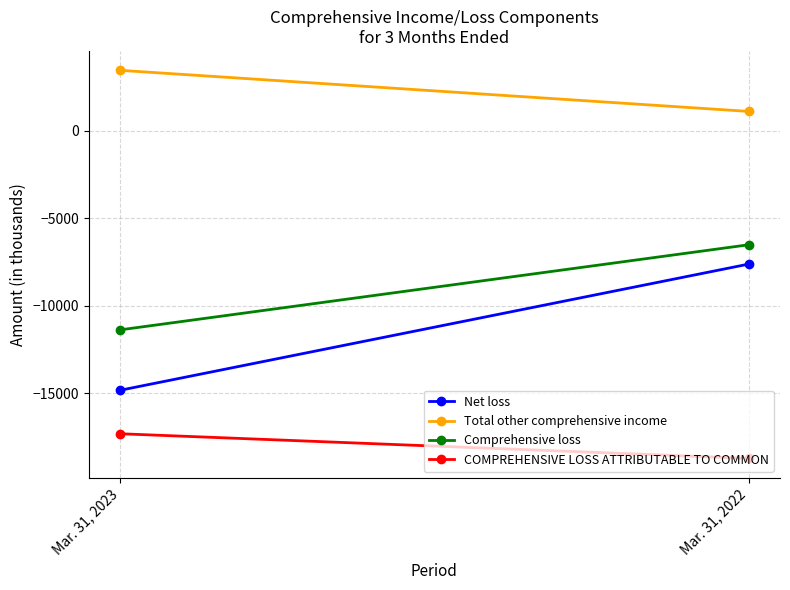

Count the number of data series in this chart.

4